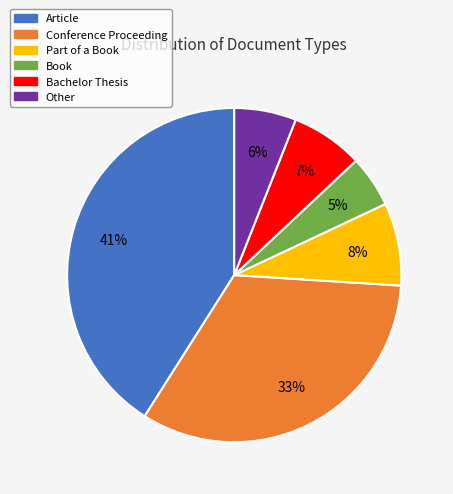

Is the sum of Book and Conference Proceeding greater than half?

No